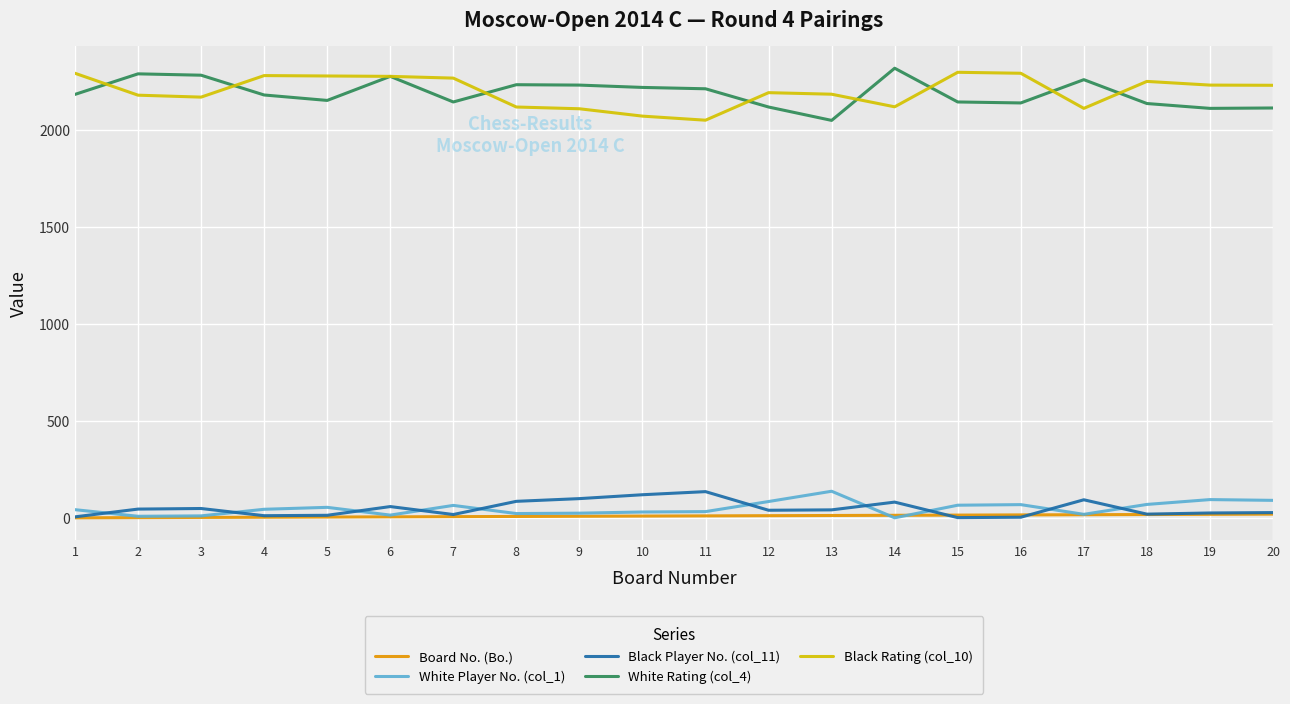

What is the sum of all Black Player No. (col_11) values?

984